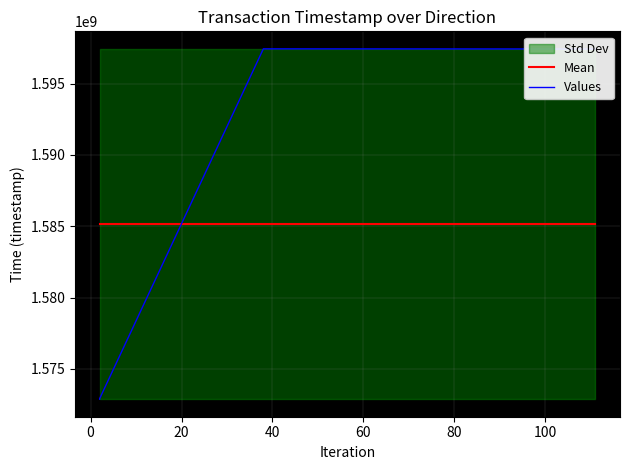

What is the minimum value for Values?

1572874026